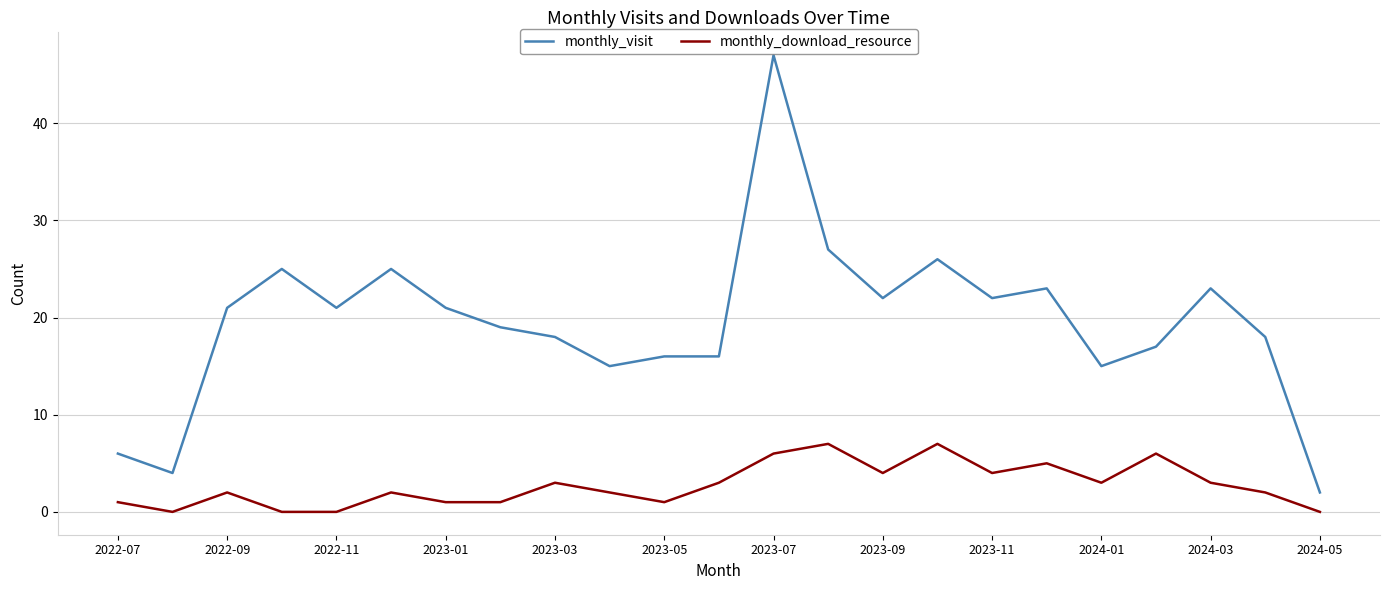

Which series has the largest range (max minus min)?

monthly_visit